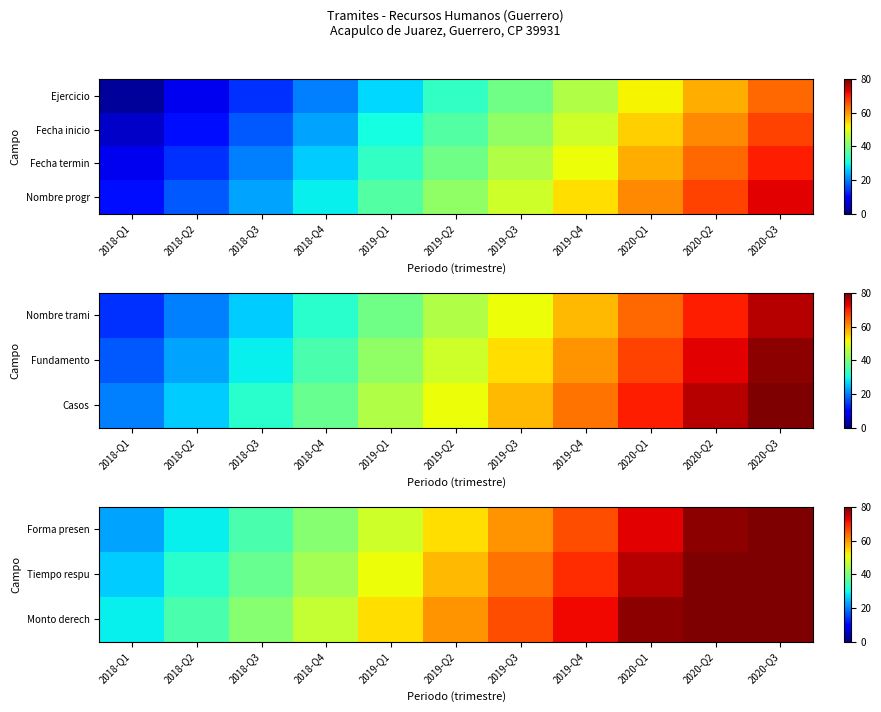

The value of Nombre progr at 2020-Q3 is 97. True or false?

False